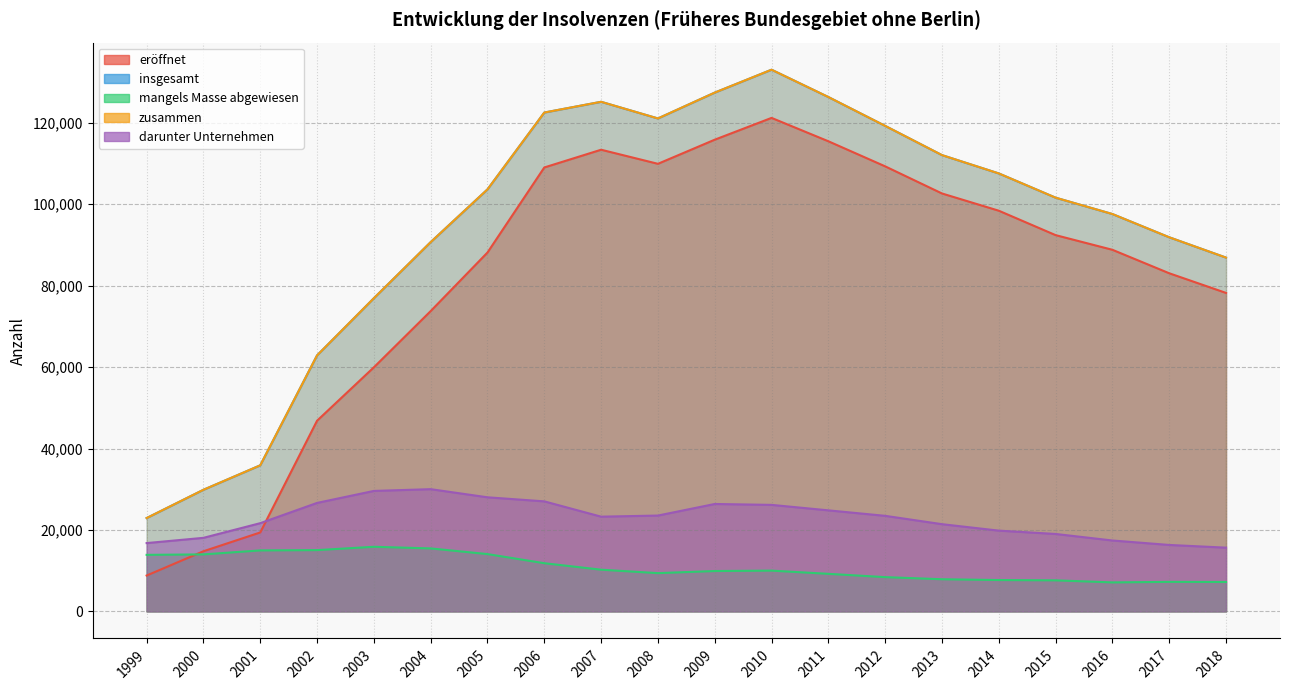

Where is the first local maximum for insgesamt?

2007